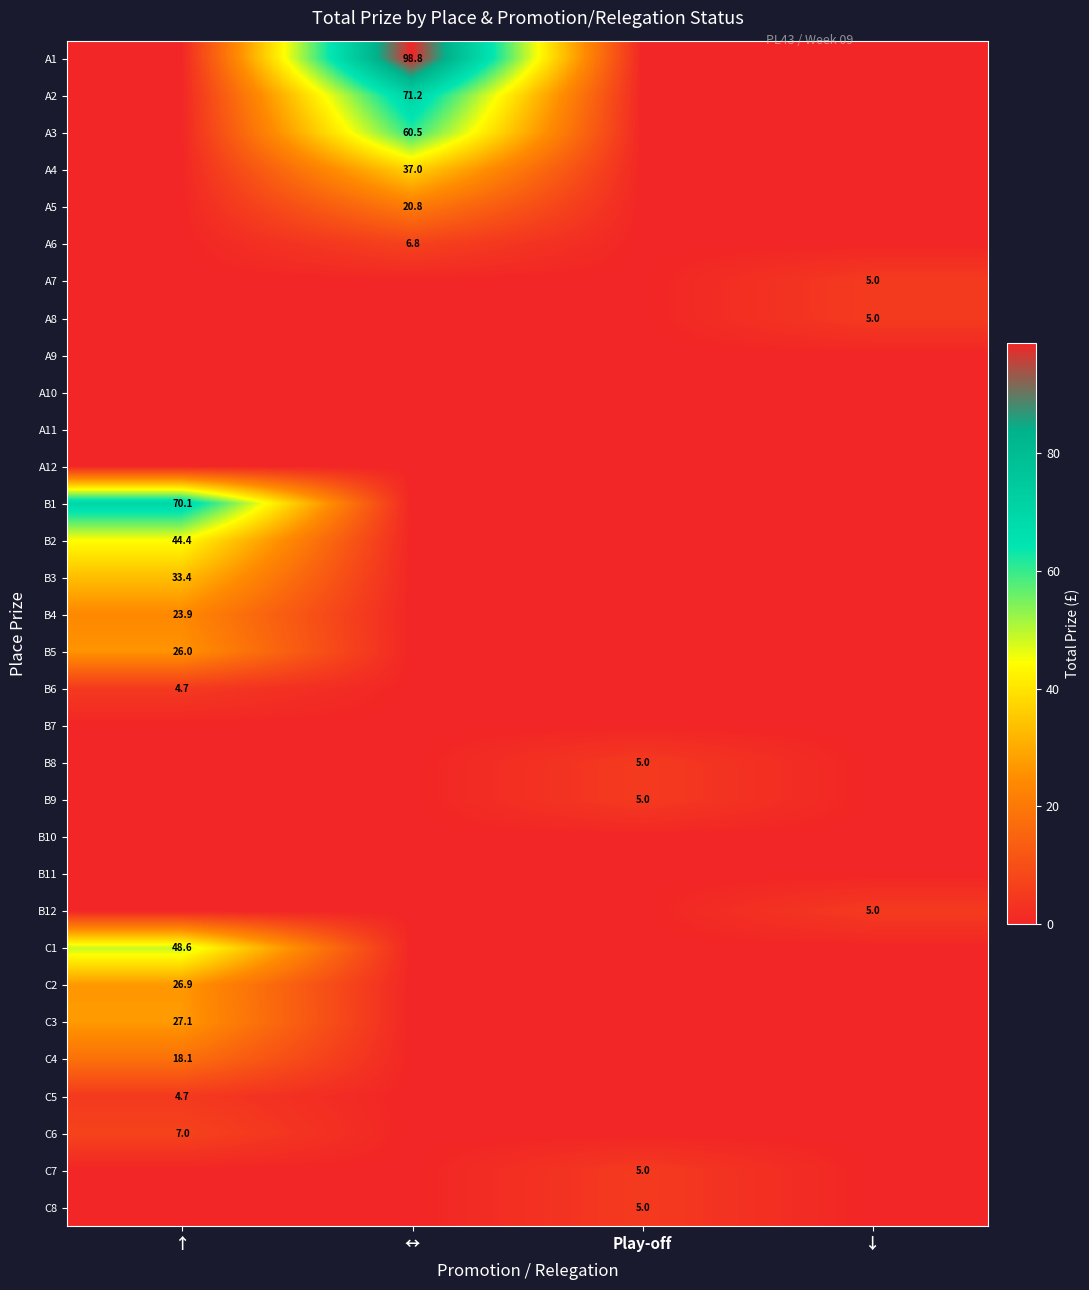

What is the difference between the highest and lowest values at Play-off?

5.0